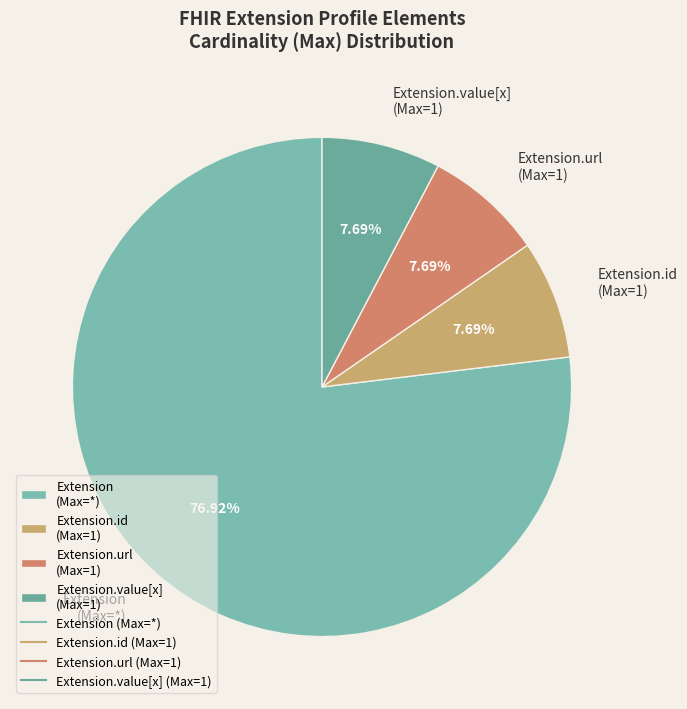

Do Extension.value[x] (Max=1) and Extension.id (Max=1) together represent more than half of the pie?

No